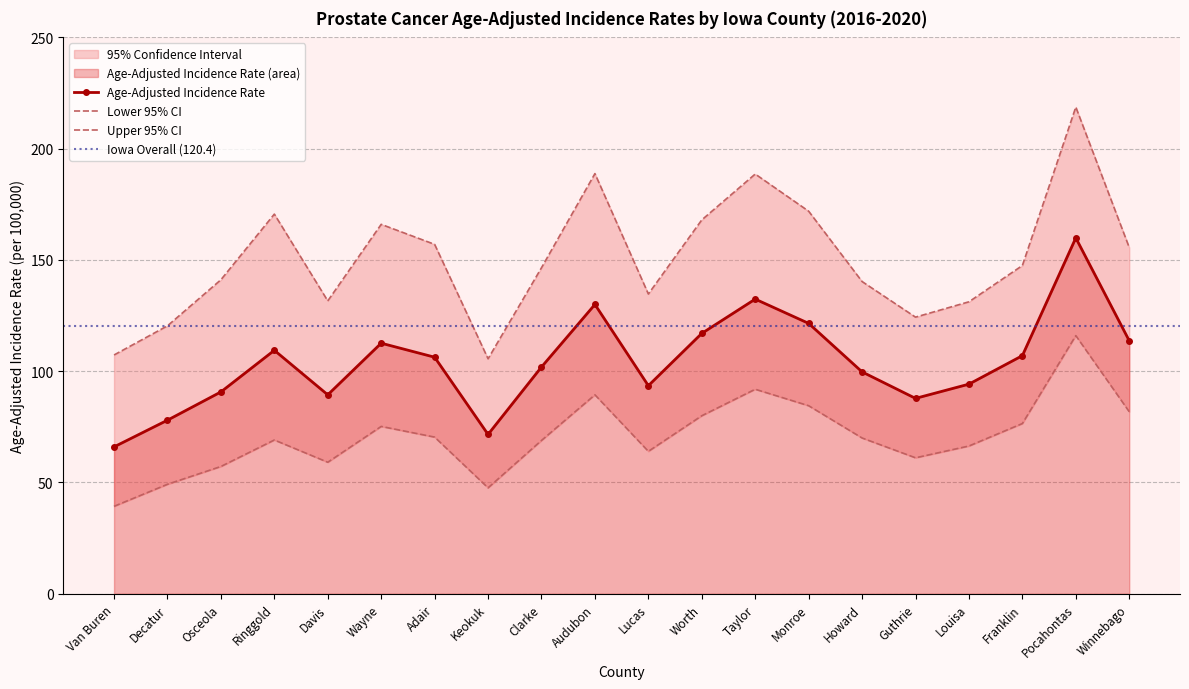

Count the number of categories in the chart.

20